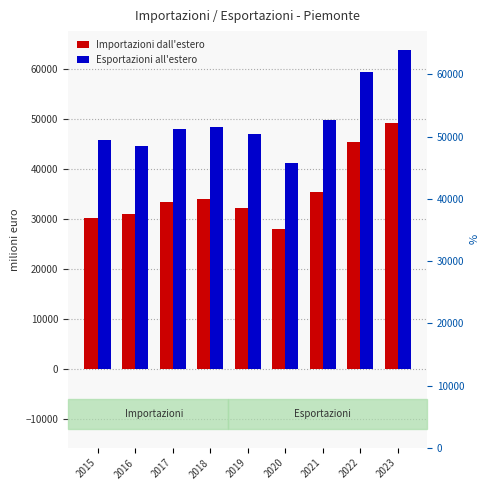

How many groups of bars are there?

9